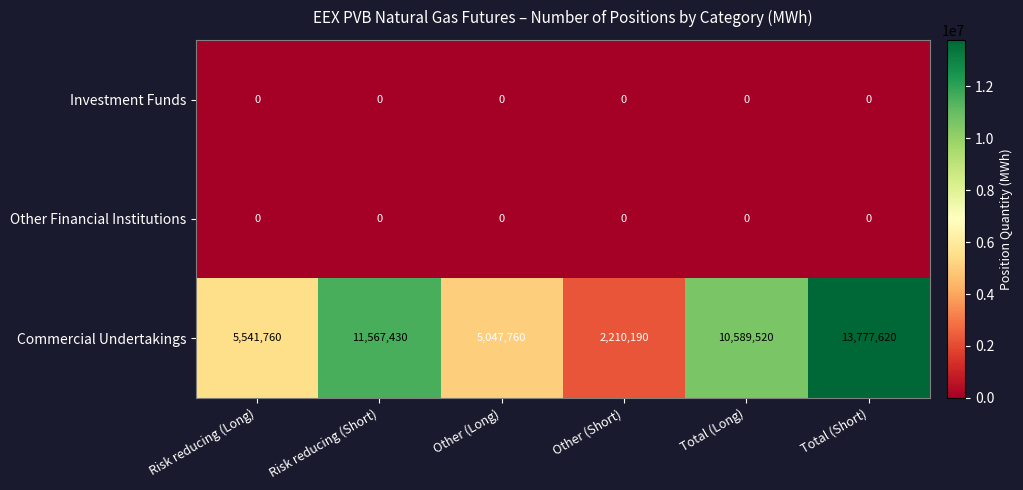

What is the difference between the maximum and minimum values in the Commercial Undertakings series?

11567430